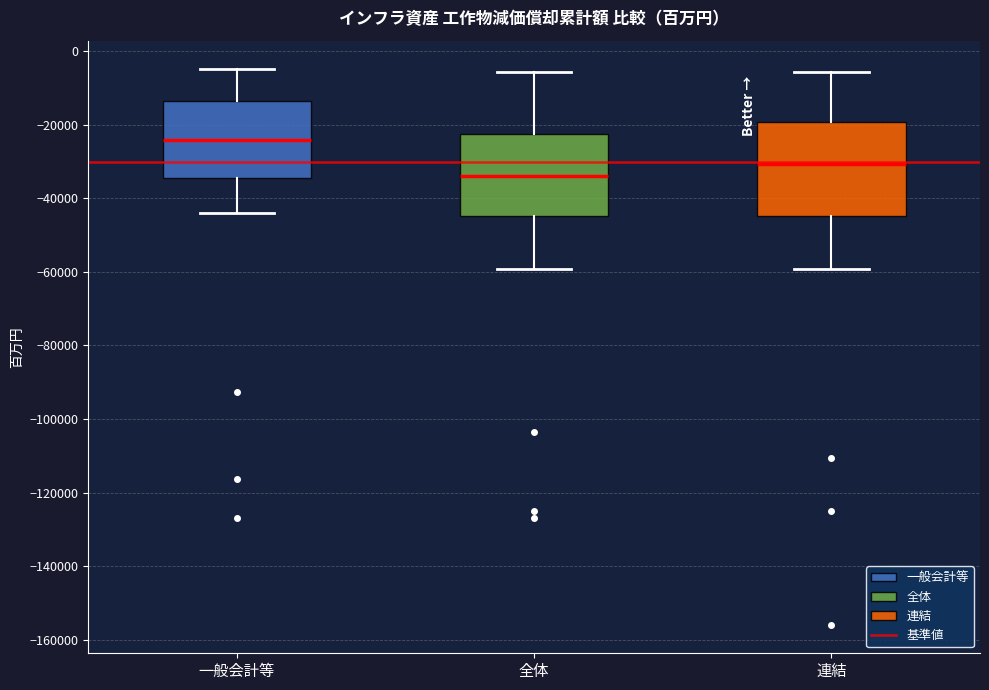

Where does the median line of the box for 一般会計等 sit on the y-axis? The values are not printed on the chart, so give them approximately, as read against the axis.

-24000